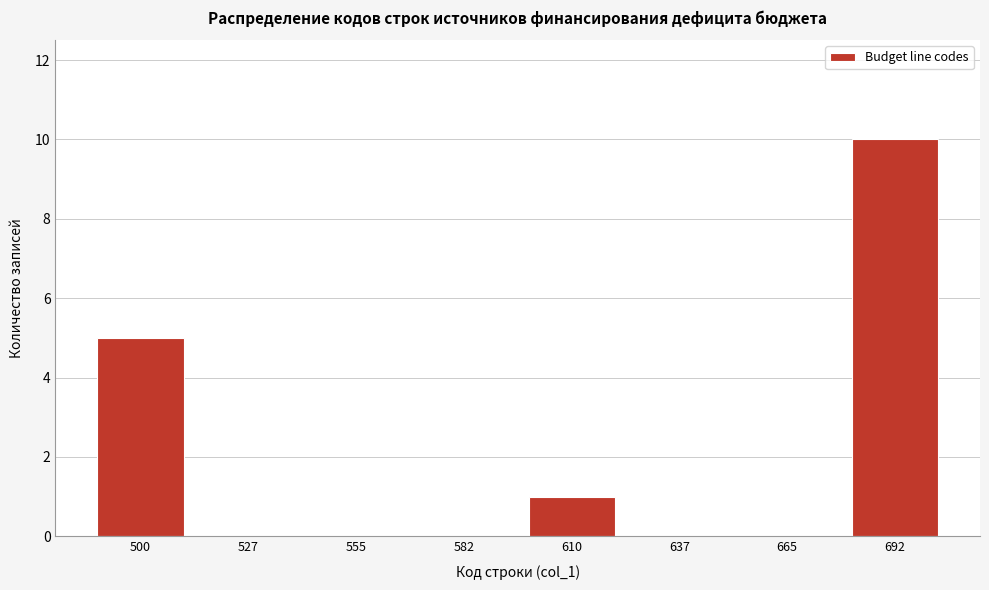

Reading left to right, transcribe all the data shown in this chart.

500=5	527=0	555=0	582=0	610=1	637=0	665=0	692=10